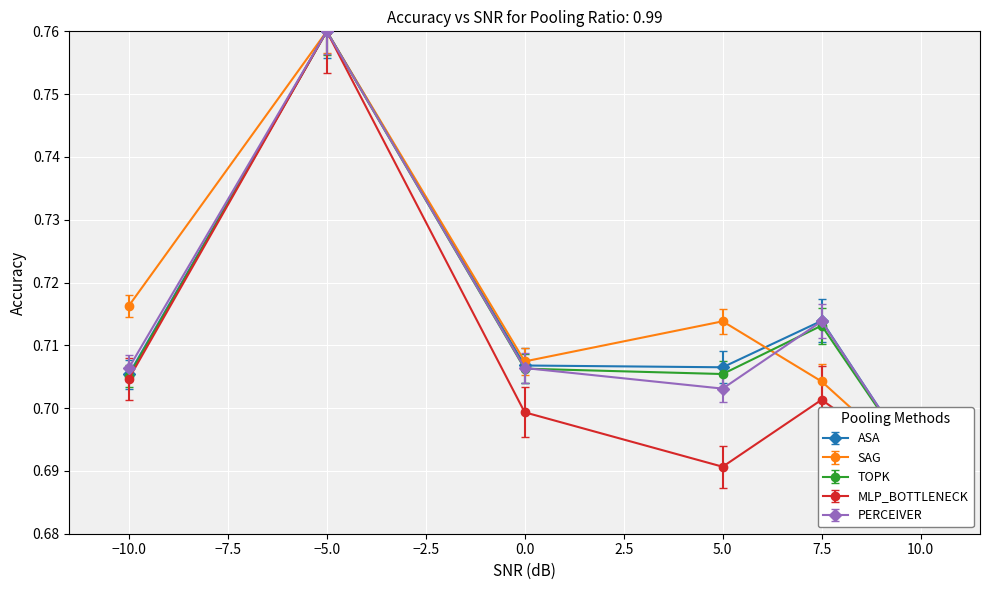

True or false: TOPK and MLP_BOTTLENECK intersect in this chart.

False